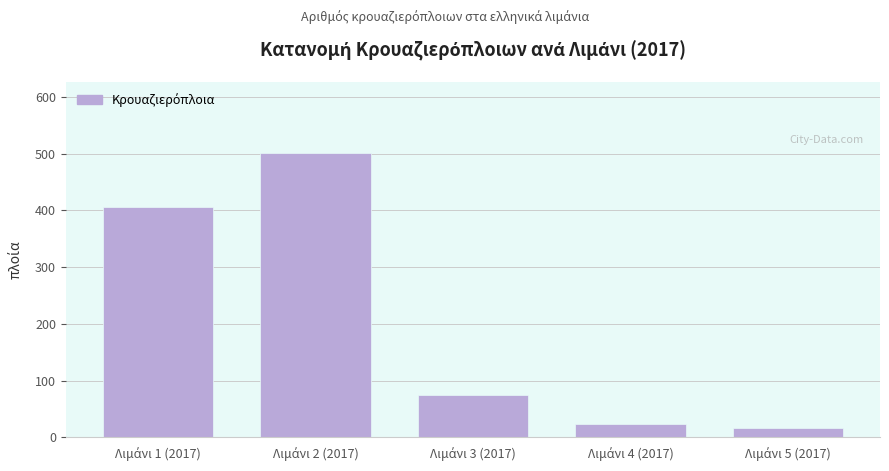

Reading left to right, transcribe all the data shown in this chart.

406	501	75	23	16